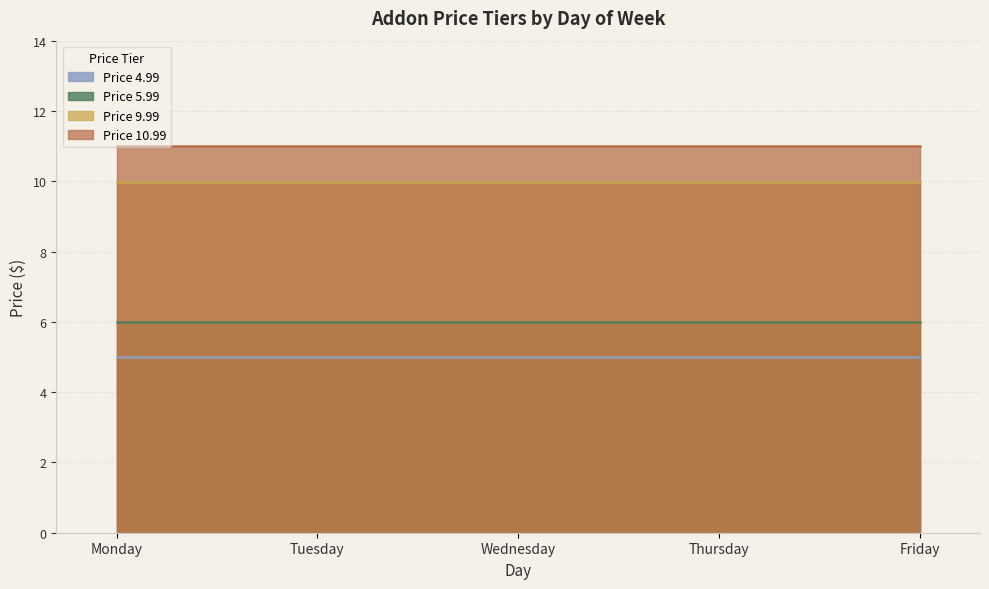

True or false: Price 9.99 and Price 10.99 cross at least once.

False